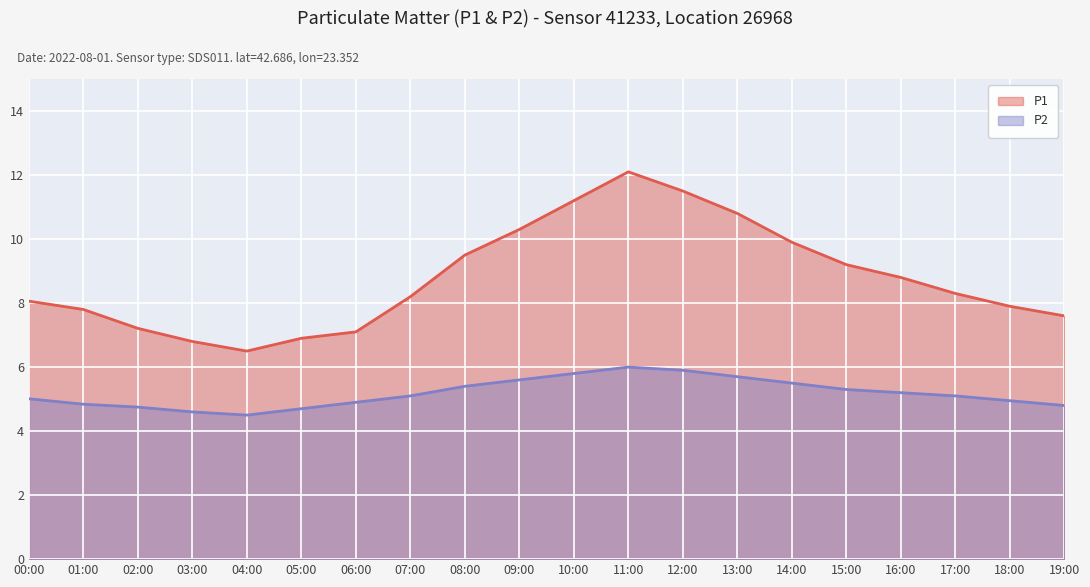

What is the difference between the second highest and minimum values in the P2 series?

1.4